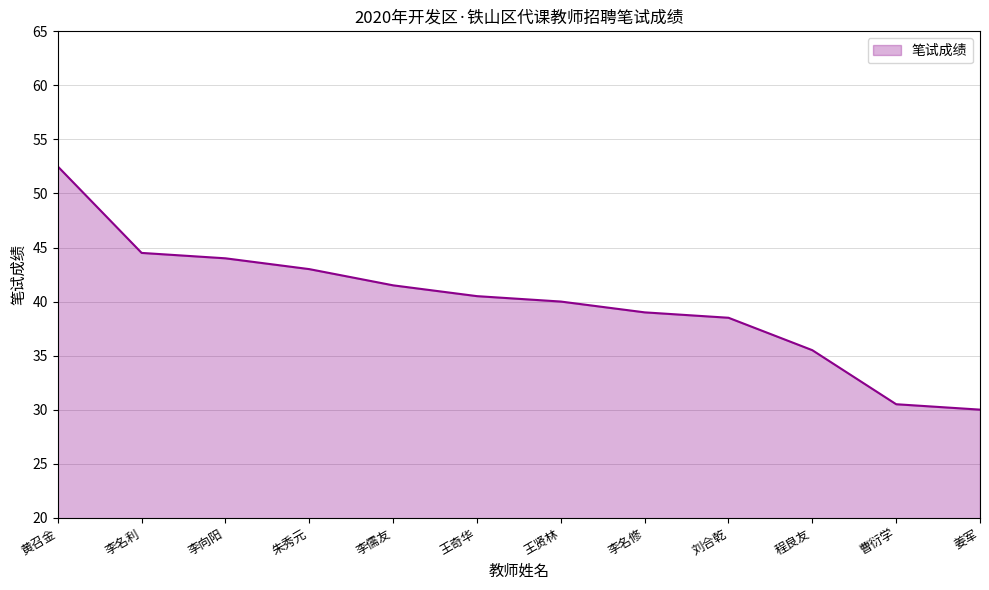

What position from the right is 黄召金?

12